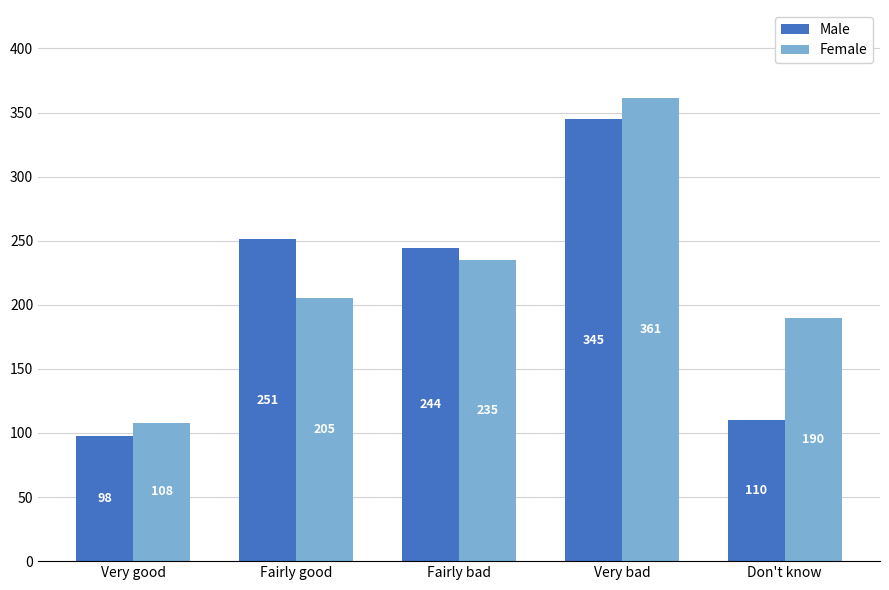

What is the greatest value displayed?

361